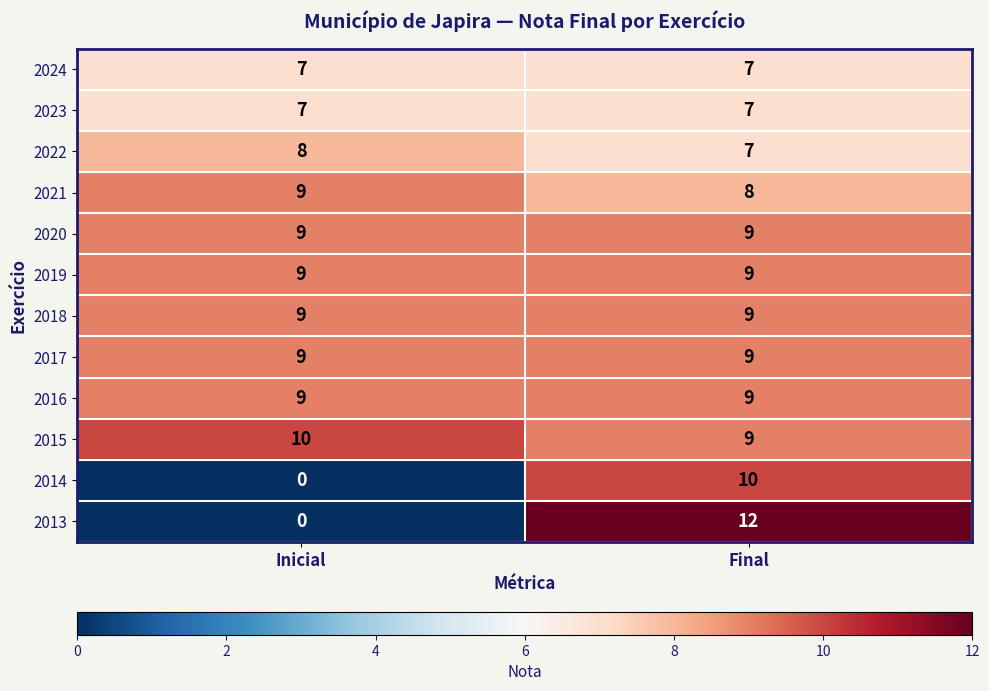

Which label corresponds to the largest value in the chart?

Final